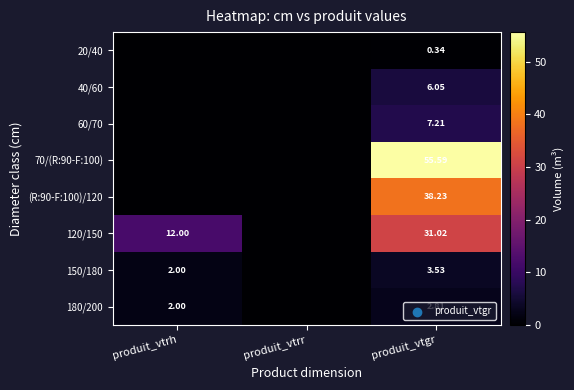

Which series has the widest spread of values?

70/(R:90-F:100)